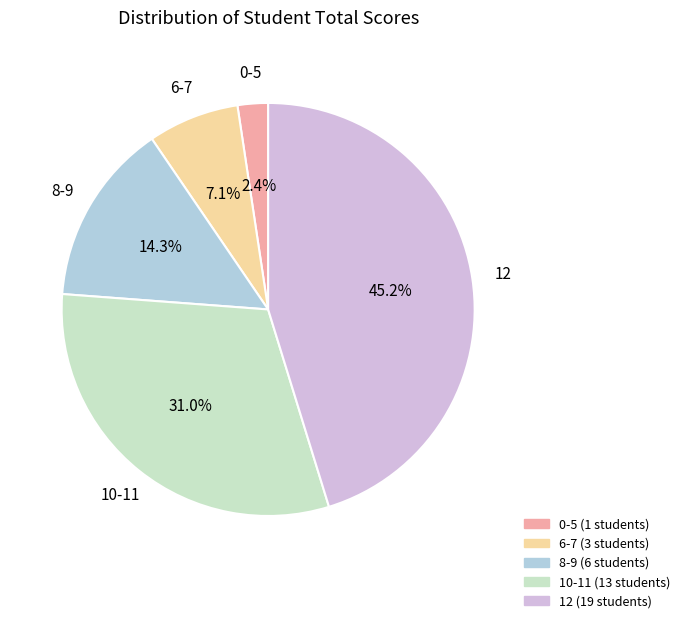

Is there a majority slice in this chart?

No